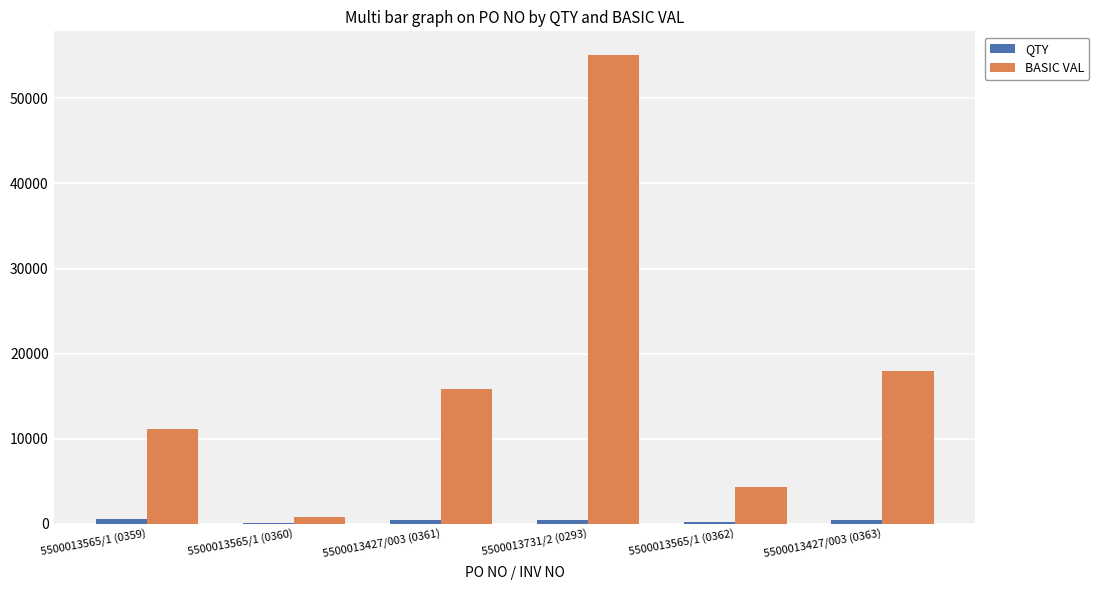

Which series has the largest total across all categories?

BASIC VAL